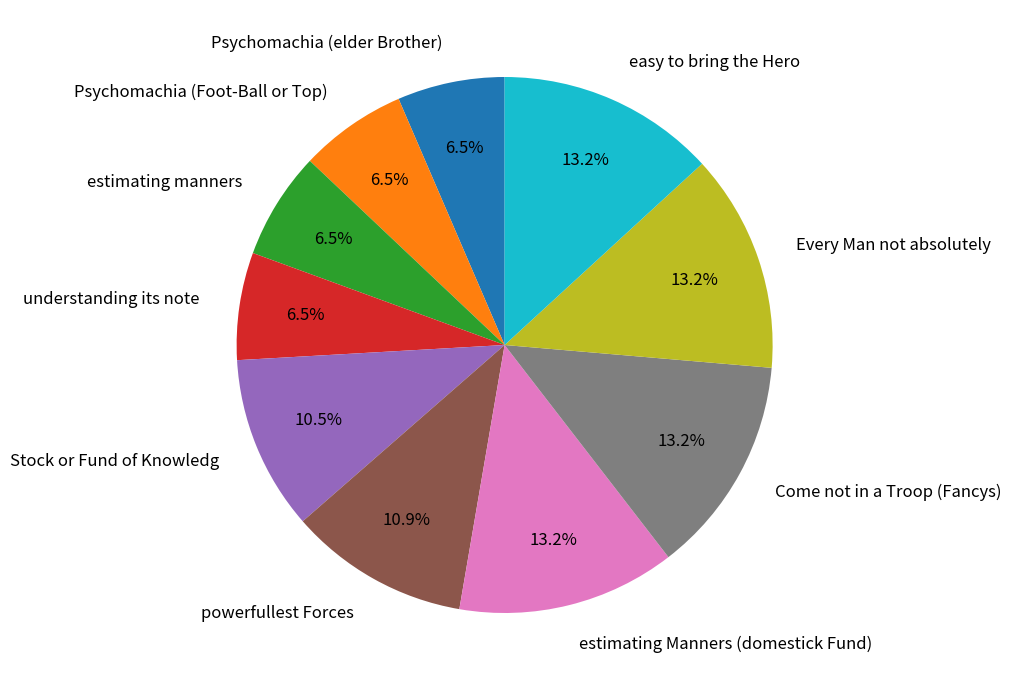

Combined, do Every Man not absolutely and estimating Manners (domestick Fund) account for over 50%?

No